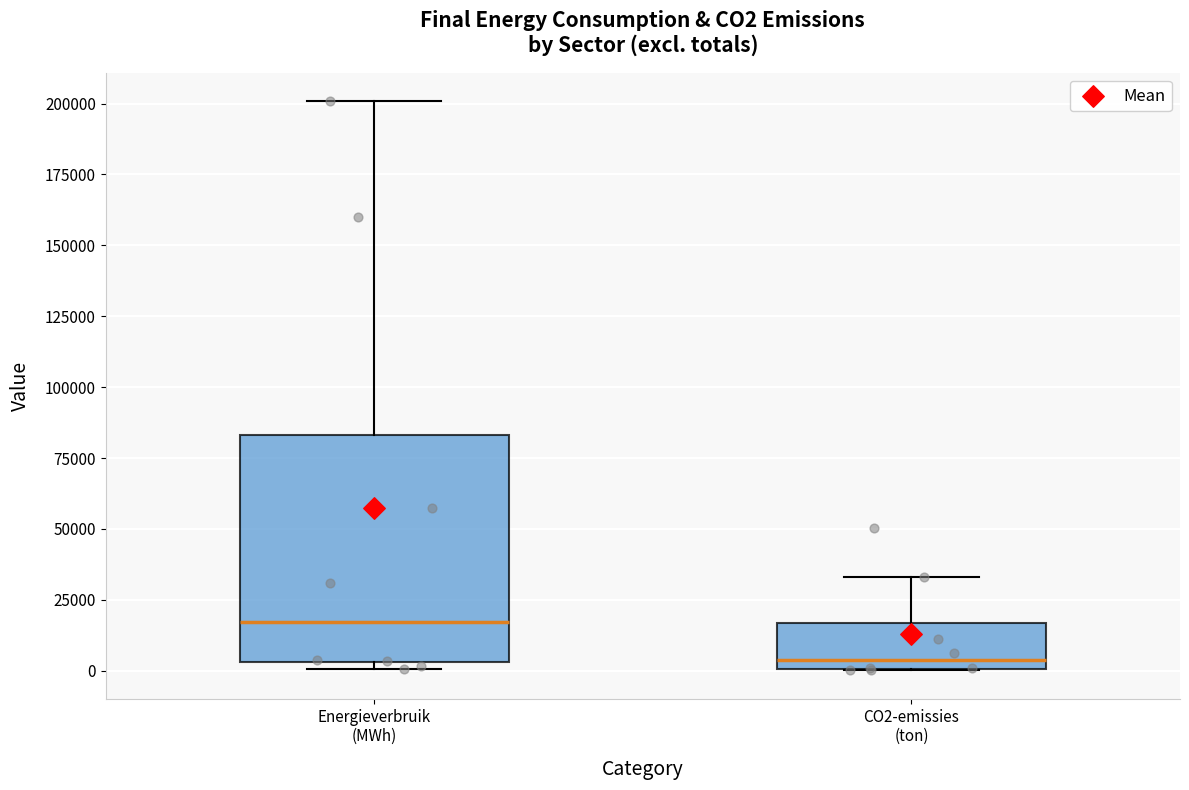

Which box has the lowest median line?

CO2-emissies (ton)